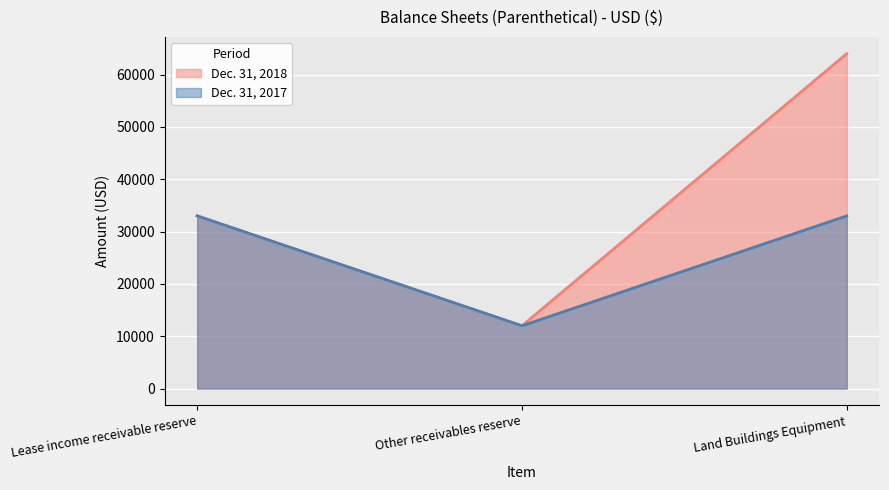

Count the Dec. 31, 2018 values in the range 12000 to 64000.

3